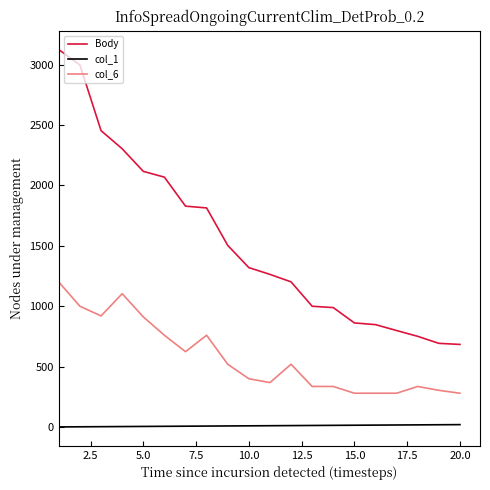

True or false: Body and col_6 intersect in this chart.

False